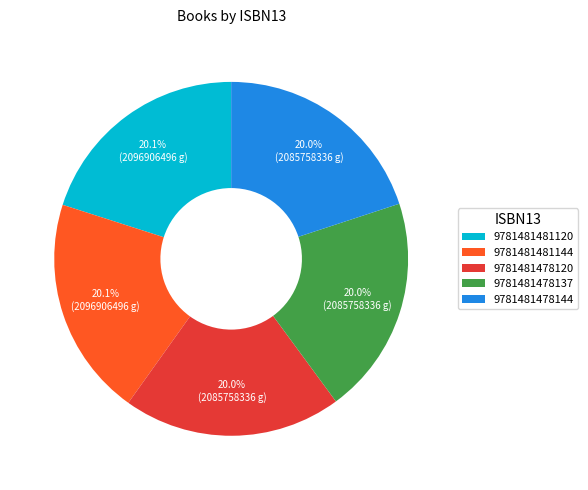

Is 9781481481144 the majority of the pie?

No